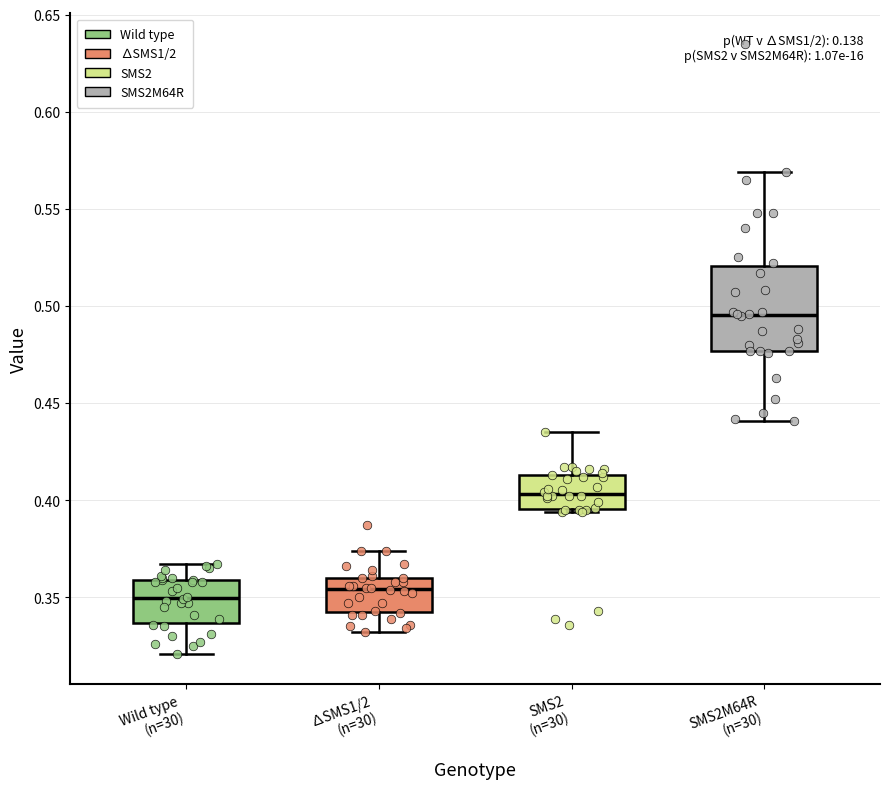

Which box is the tallest, from its lower edge to its upper edge?

SMS2M64R (n=30)